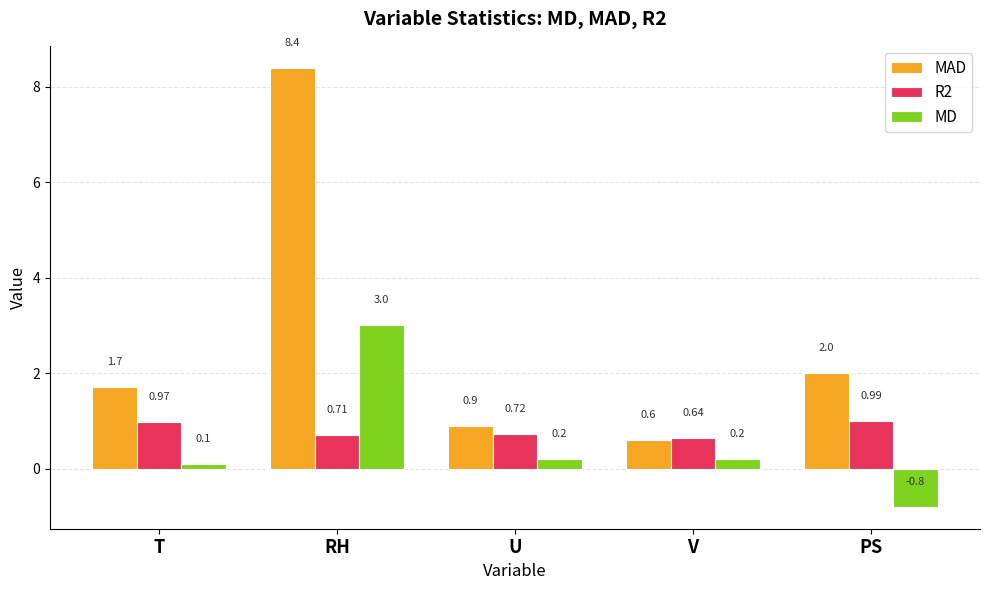

What are all the series names shown in the legend?

MAD, R2, MD